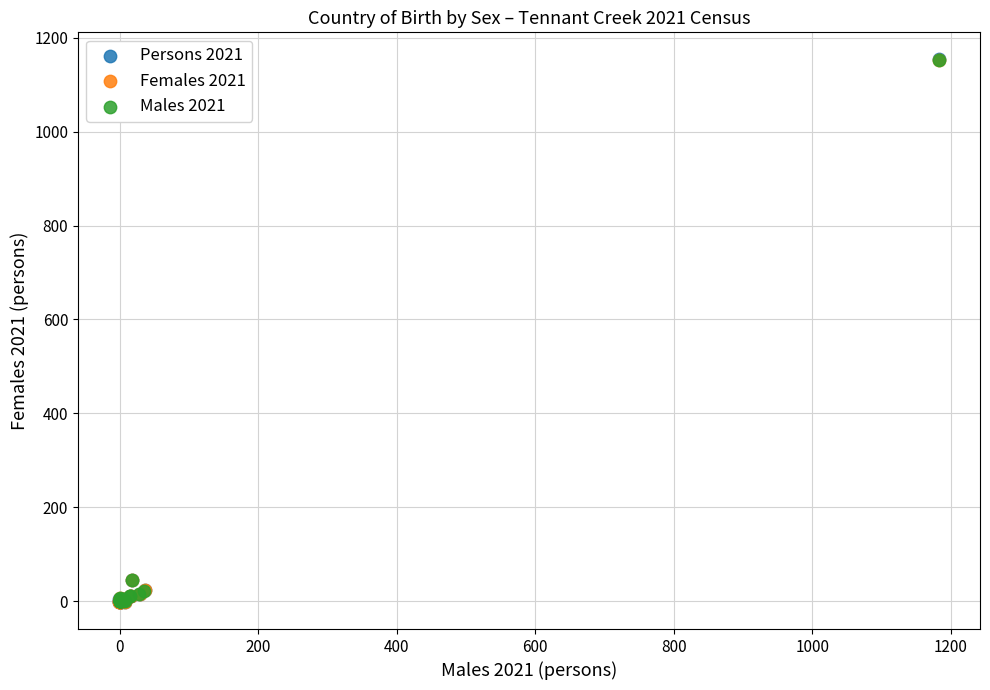

Which series has the largest Y range (max minus min)?

Persons 2021